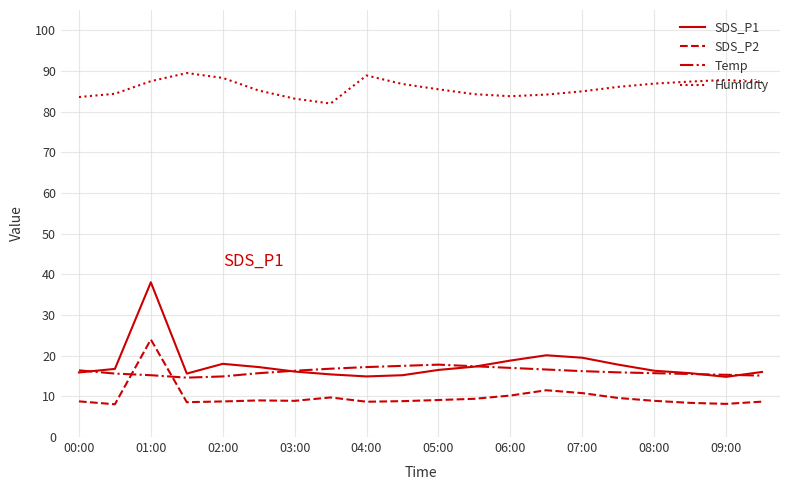

True or false: Humidity and SDS_P1 cross at least once.

False